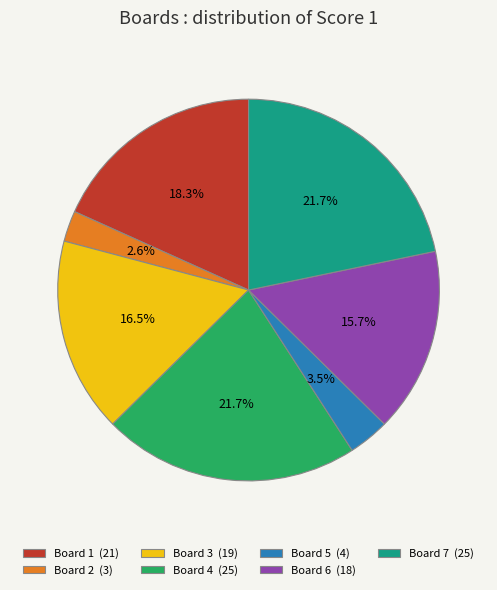

Is it true that Board 7 is 22% of the pie?

True